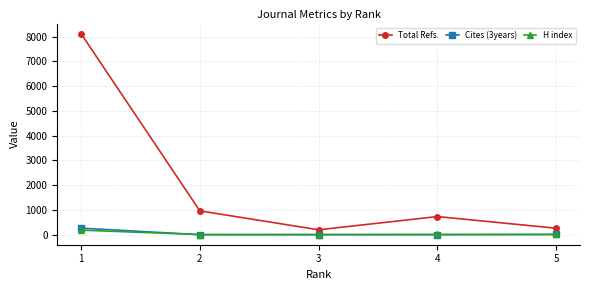

What is the average value of the Cites (3years) series?

54